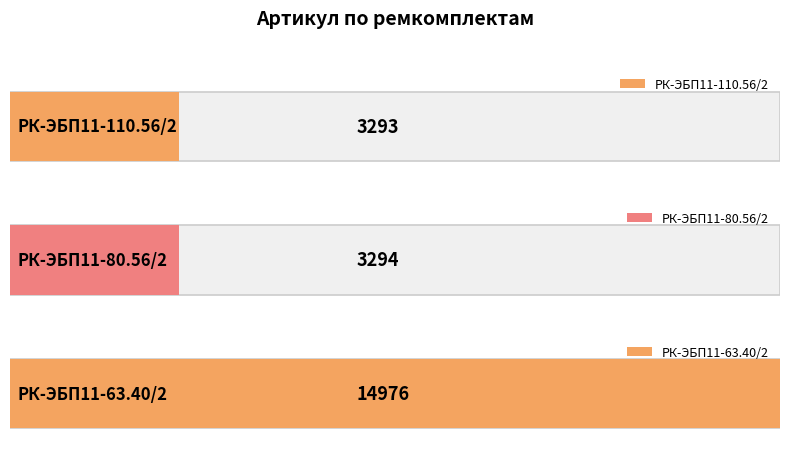

Rank the categories by value from lowest to highest.

РК-ЭБП11-110.56/2-ПП ремкомплект, РК-ЭБП11-80.56/2-ПП ремкомплект, РК-ЭБП11-63.40/2-ПП ремкомплект